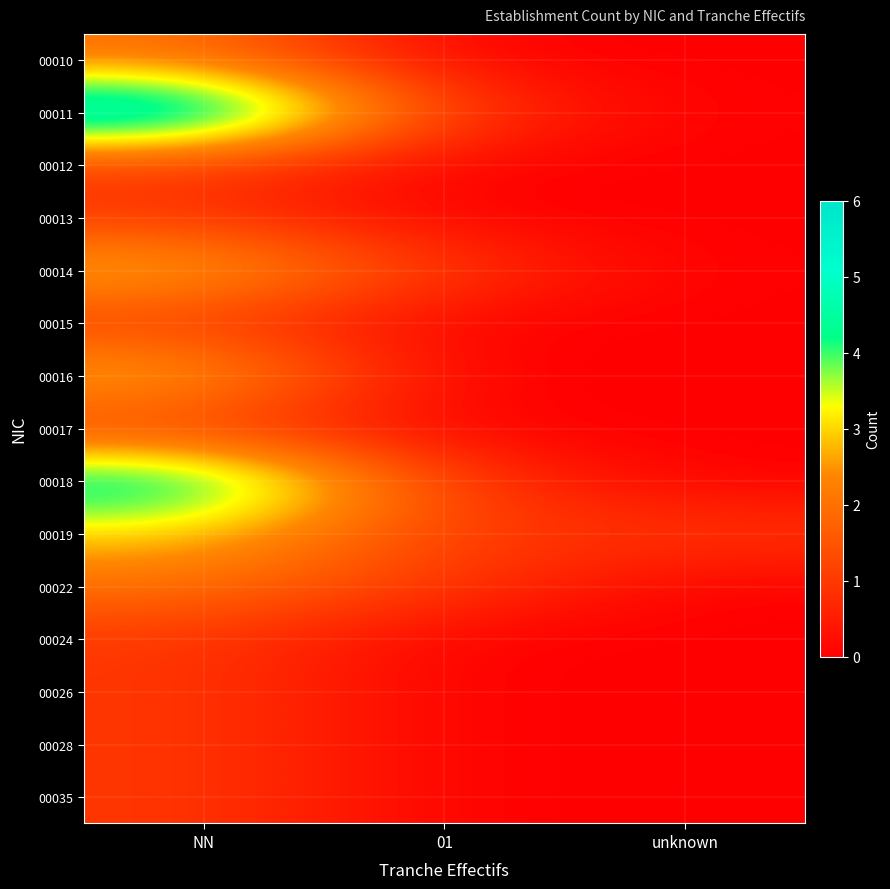

At how many categories does at least one series exceed 2?

1